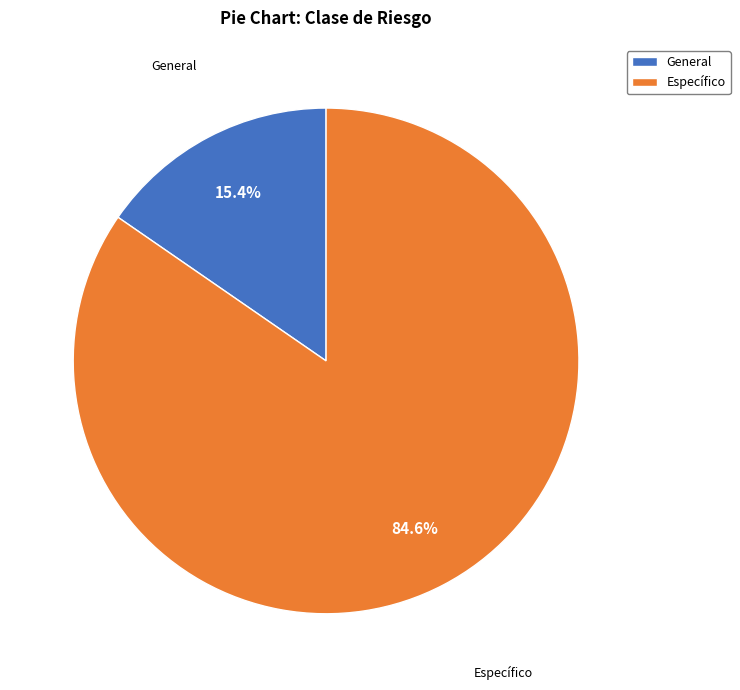

Does any single category account for the majority?

Yes